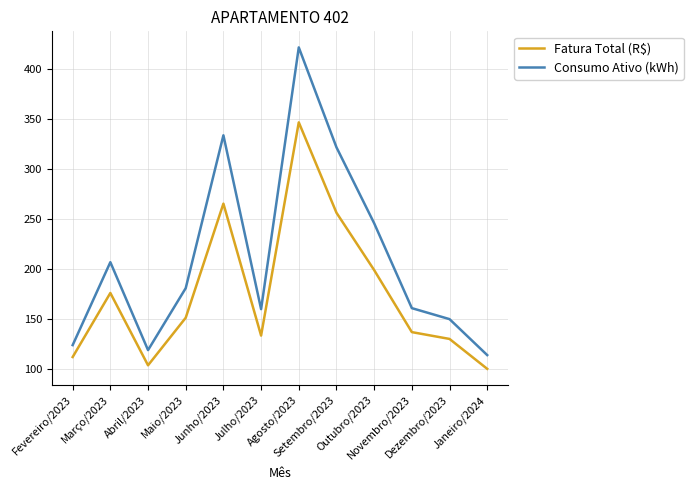

What is the difference between the maximum and minimum values in the Consumo Ativo (kWh) series?

308.0